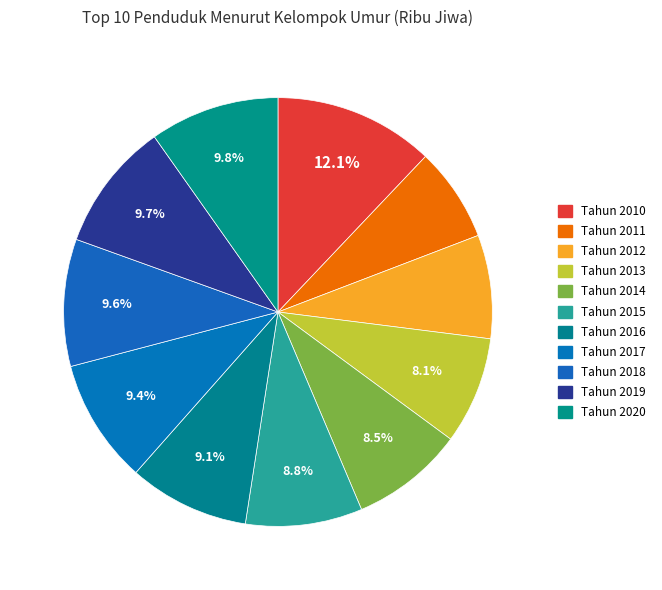

To the nearest percent, what is the combined percentage of Tahun 2019 and Tahun 2015?

19%